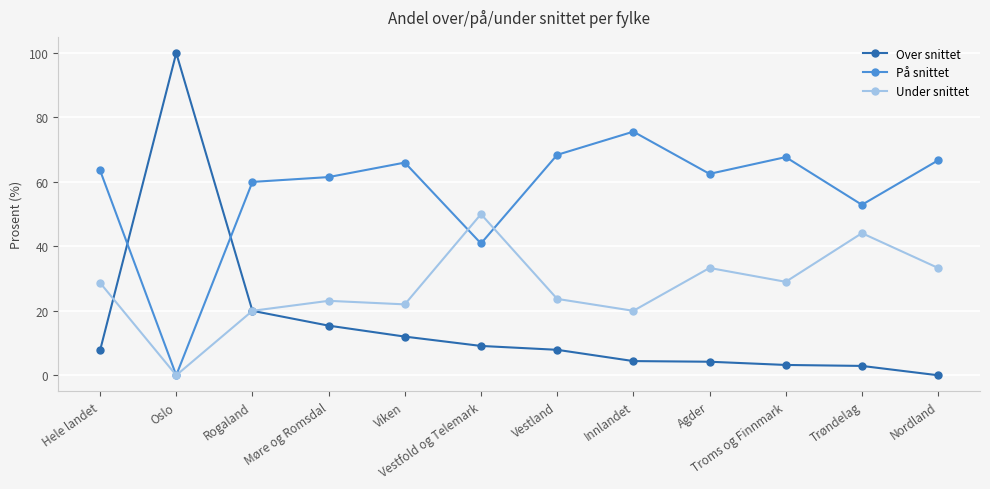

What position from the left is Nordland?

12